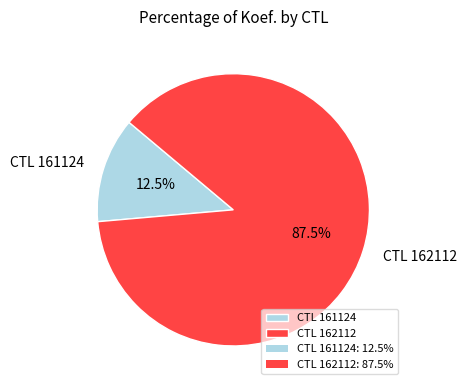

Combined, what portion of the pie is CTL 161124 and CTL 162112?

100.0%